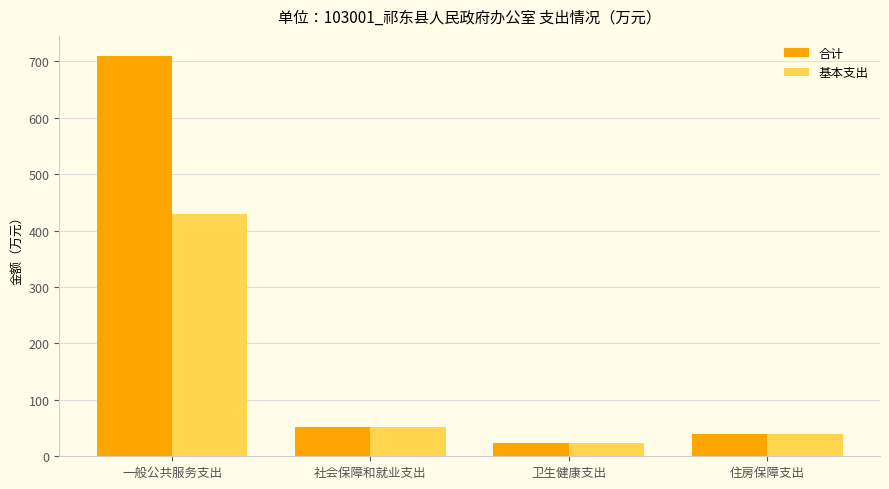

Which series has the largest range (max minus min)?

合计